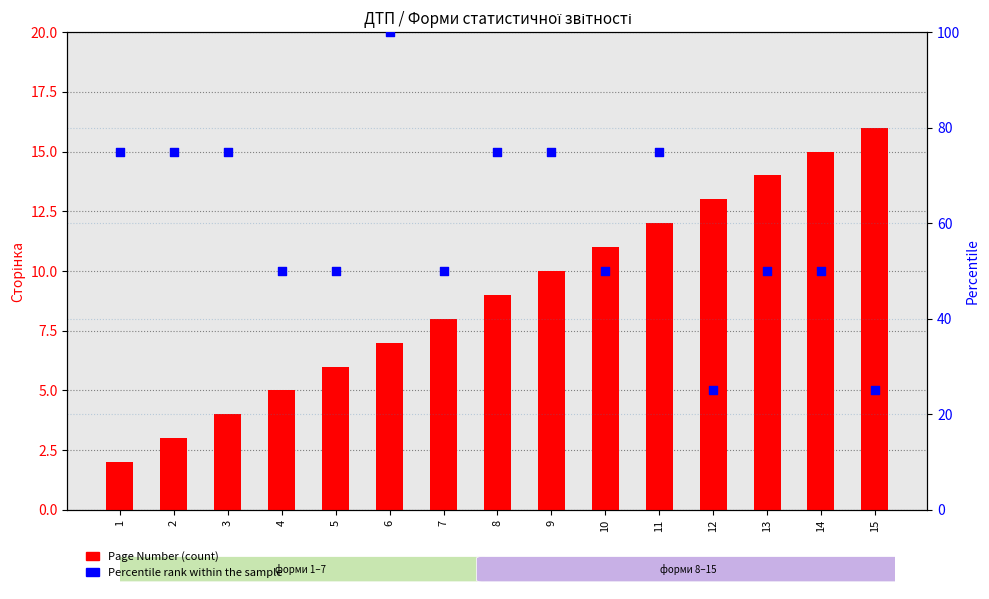

What are all the series names shown in the legend?

Page Number, Percentile rank within the sample